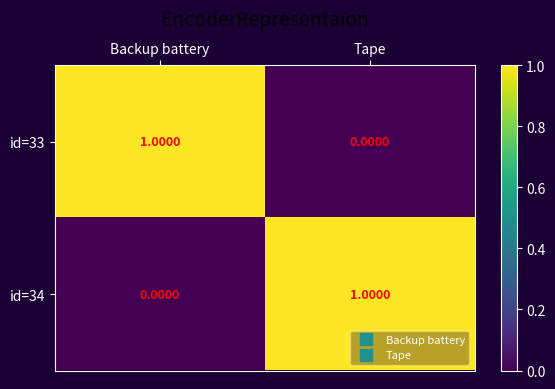

At which label does id=33 reach its minimum?

Tape